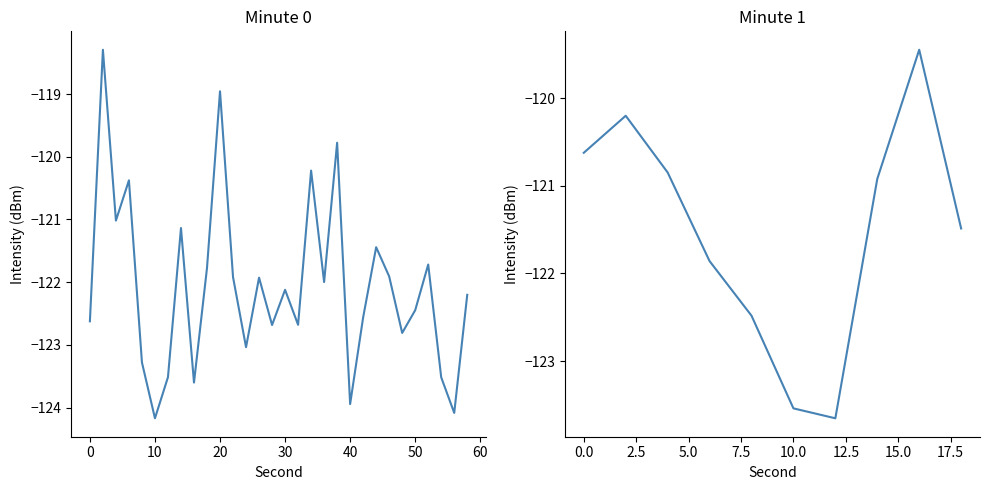

What is the minimum value shown in the chart?

-124.2